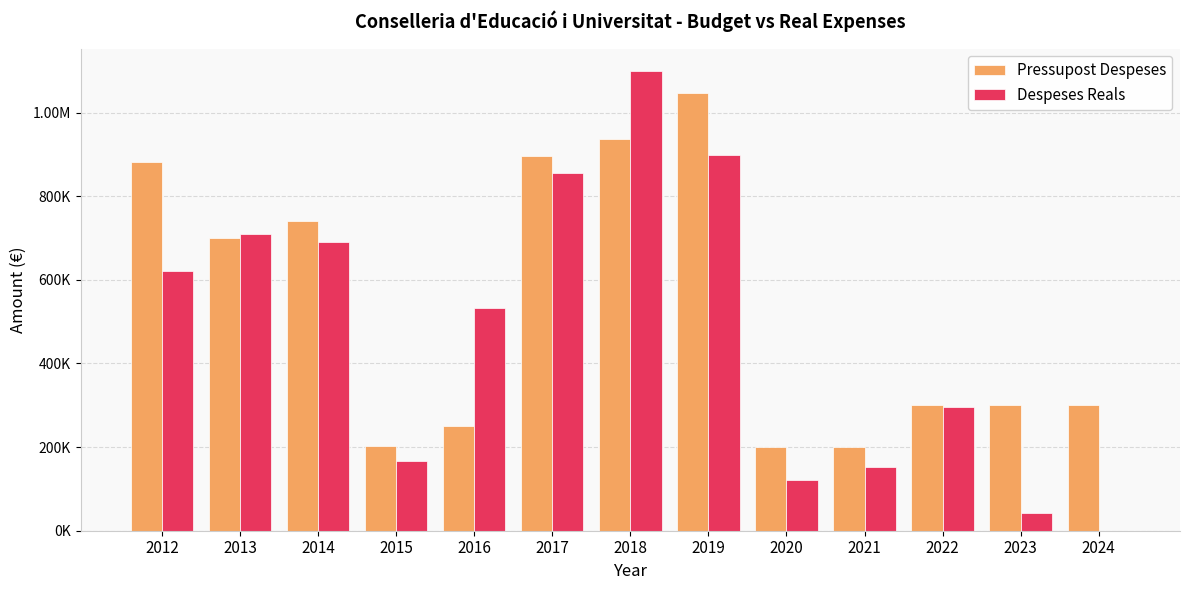

Is the value of Pressupost Despeses at 2023 greater than the value of Despeses Reals at 2021?

Yes